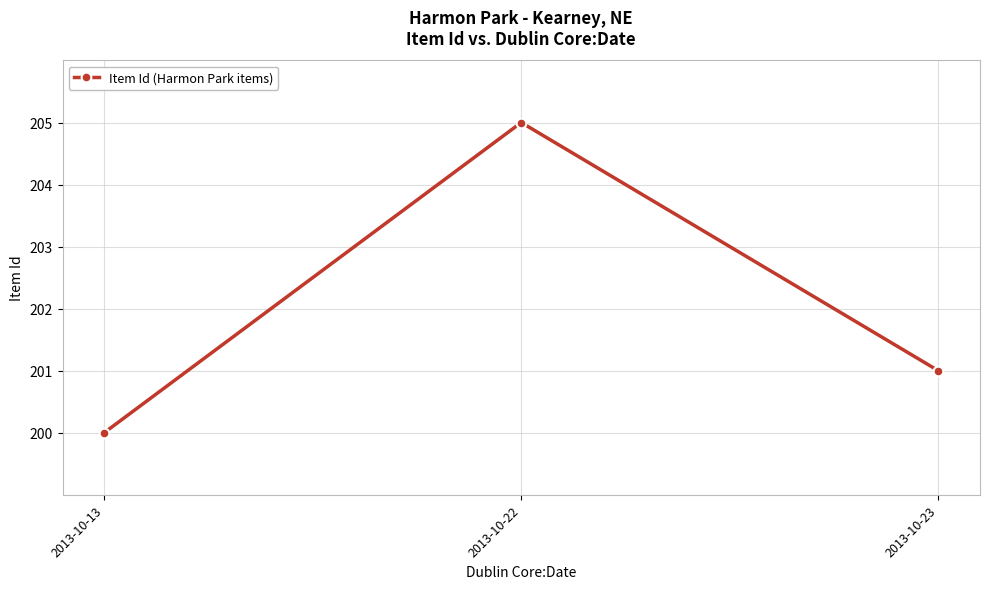

At which label does the data first exceed 201?

2013-10-22